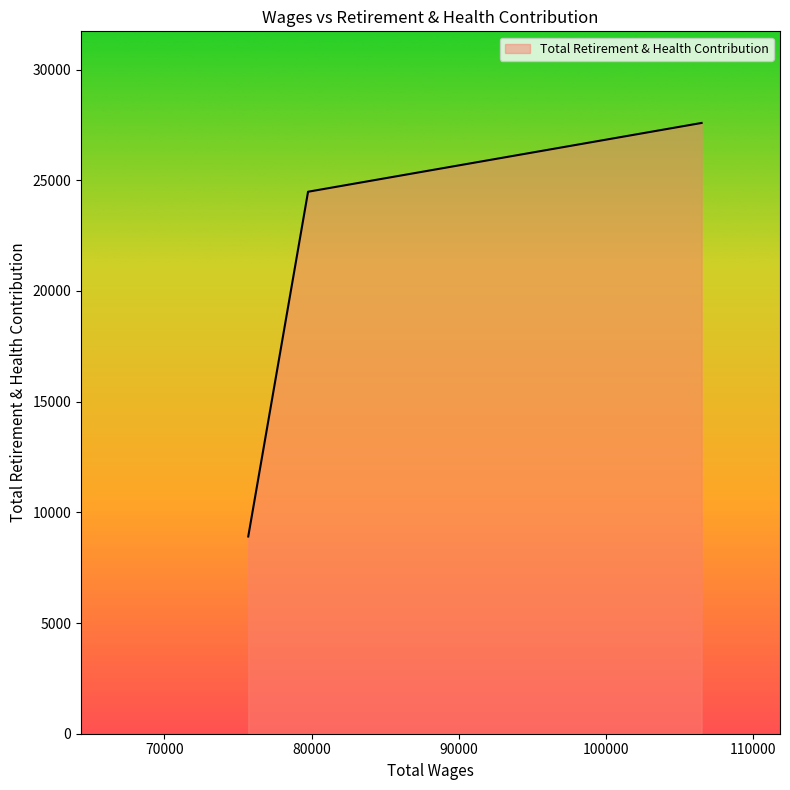

What is the average value?

20326